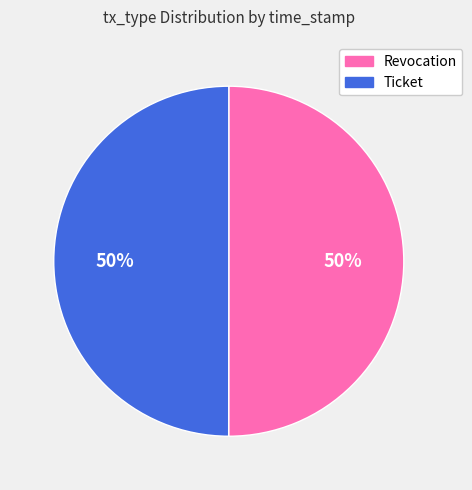

To the nearest percent, what percentage of the pie is Ticket?

50%